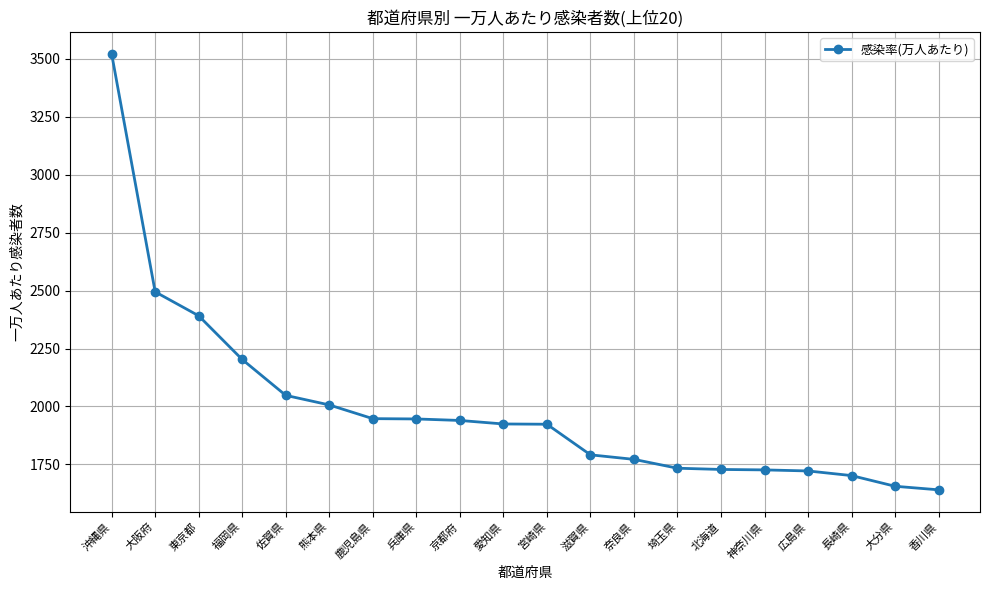

True or false: the data shows 2557.6 at 広島県.

False